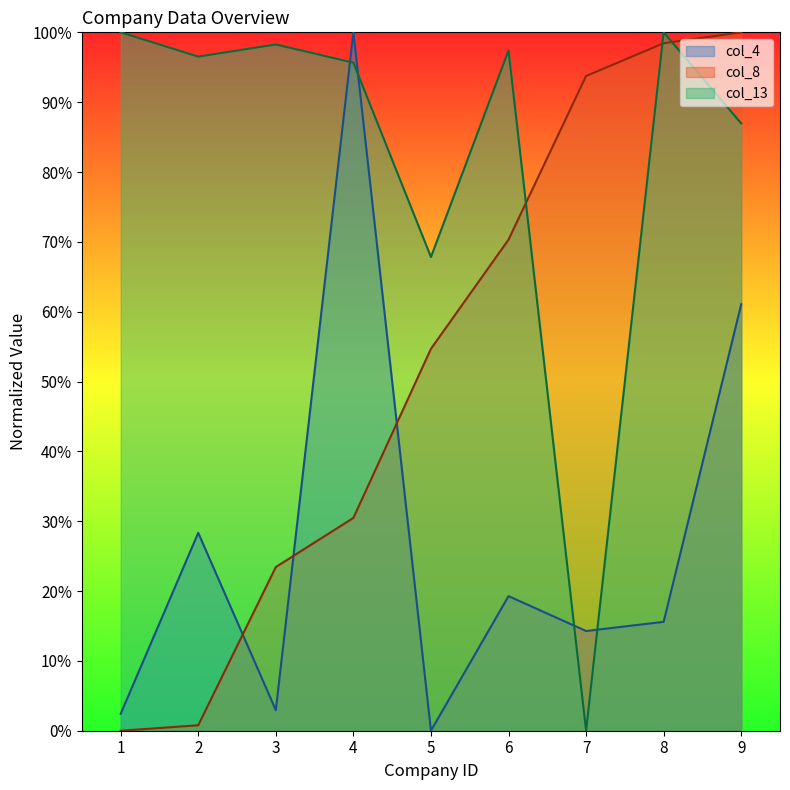

How many data points in col_13 are less than 96?

4